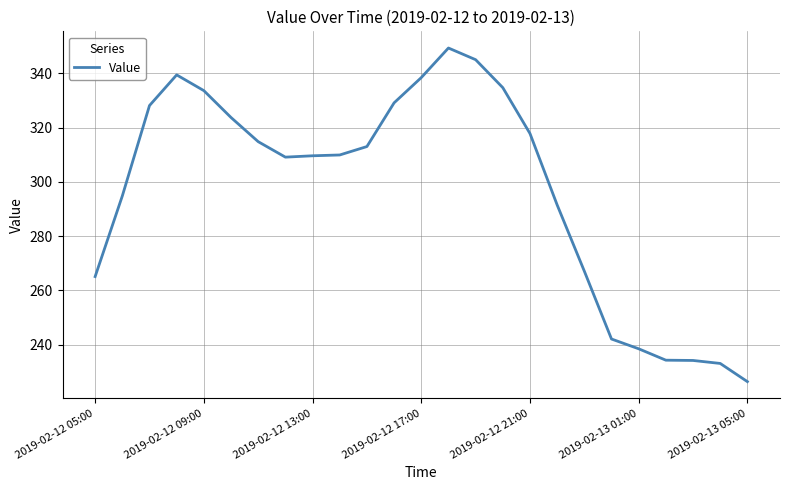

What is the difference between the maximum and minimum values?

122.9